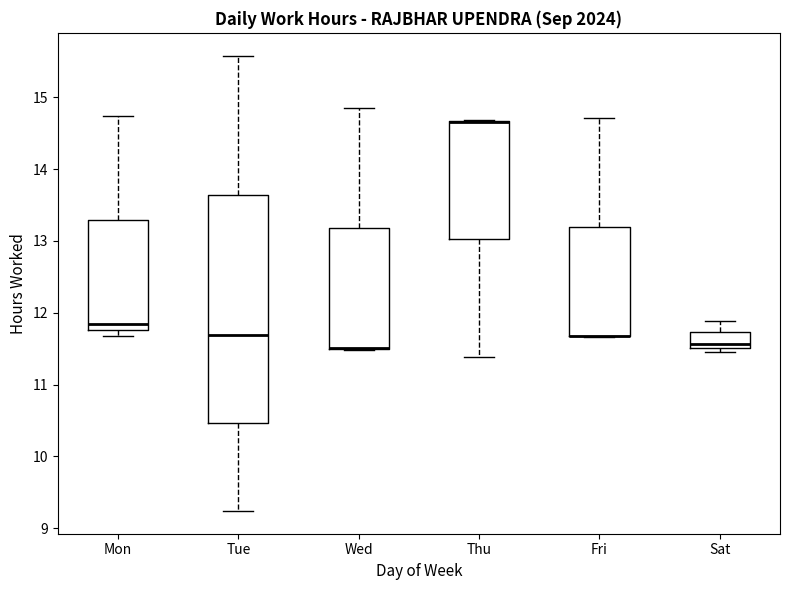

Reading left to right, transcribe this box plot: for each box, give where its median line is, the range the box spans, and where its two whiskers end, as read against the y-axis. The values are not printed on the chart, so give them approximately, as read against the axis.

Mon: median 11.8 (just above the box's lower edge), box 11.8 to 13.3, whiskers 11.7 to 14.7
Tue: median 11.7, box 10.5 to 13.6, whiskers 9.2 to 15.6
Wed: median 11.5 (drawn on the box's lower edge), box 11.5 to 13.2, whiskers 11.5 to 14.9
Thu: median 14.7 (drawn on the box's upper edge), box 13.0 to 14.7, whiskers 11.4 to 14.7
Fri: median 11.7 (drawn on the box's lower edge), box 11.7 to 13.2, whiskers 11.7 to 14.7
Sat: median 11.6, box 11.5 to 11.7, whiskers 11.5 (just below the box's lower edge) to 11.9